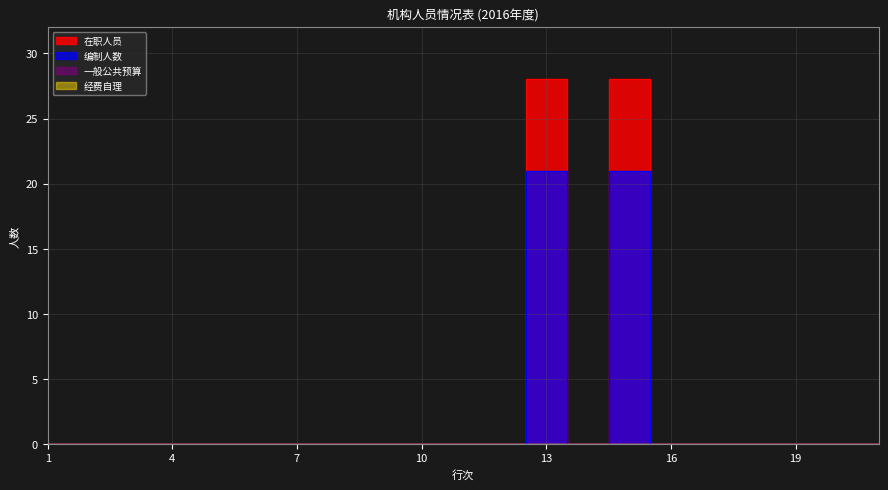

How many lines are shown in the chart?

2